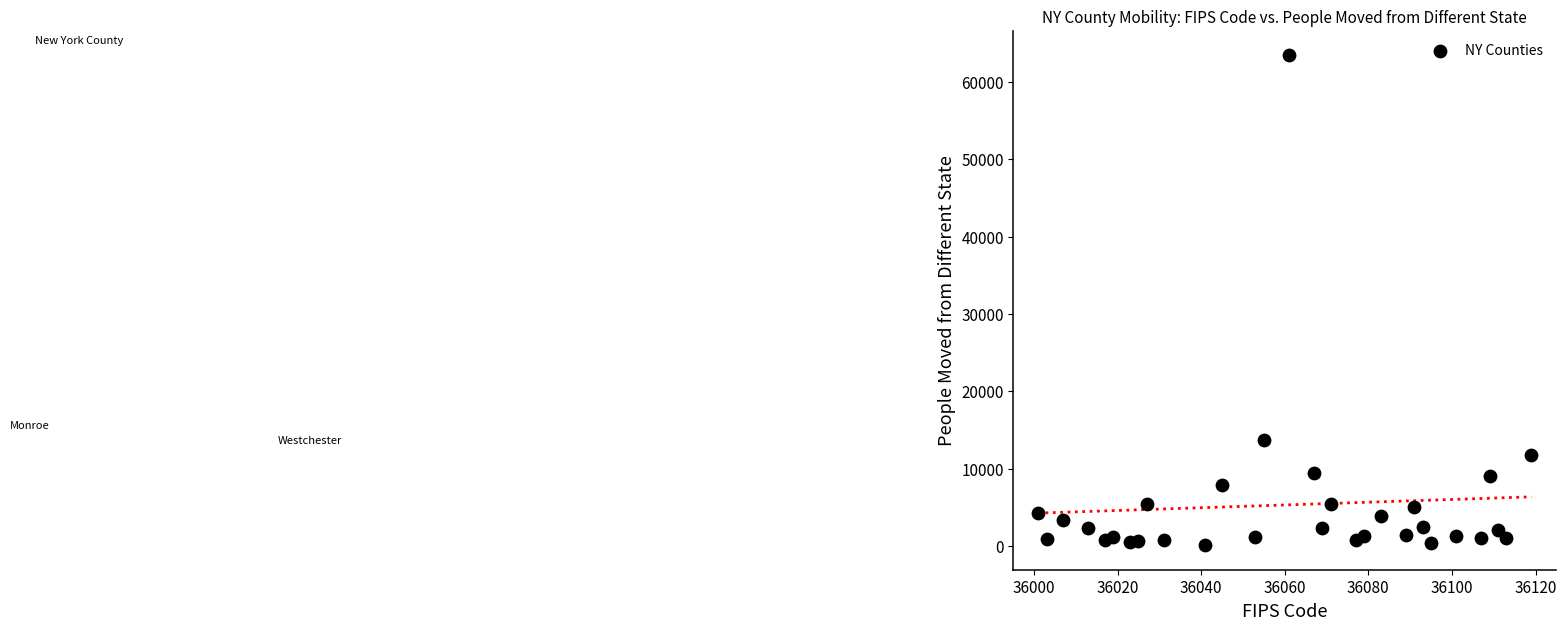

What Y value in the scatter plot is closest to 31764?

13732